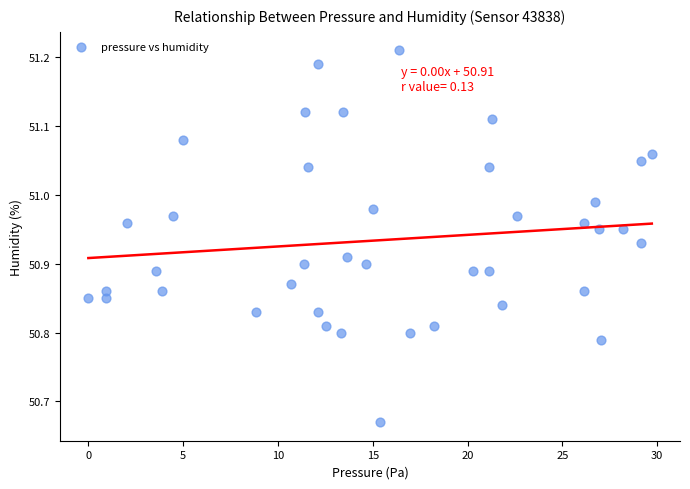

What is the range of Y values (max minus min)?

0.5